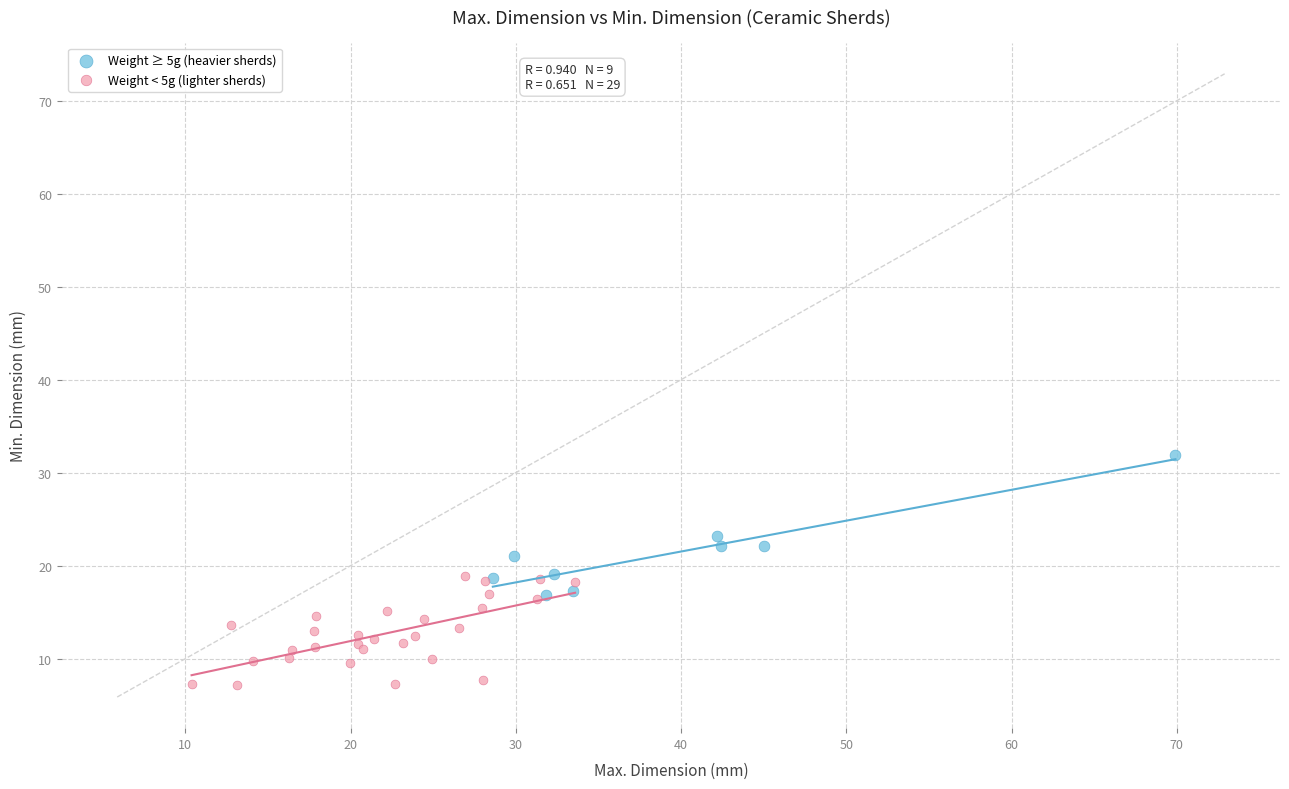

Which series reaches the maximum Y coordinate?

Weight ≥ 5g (heavier sherds)